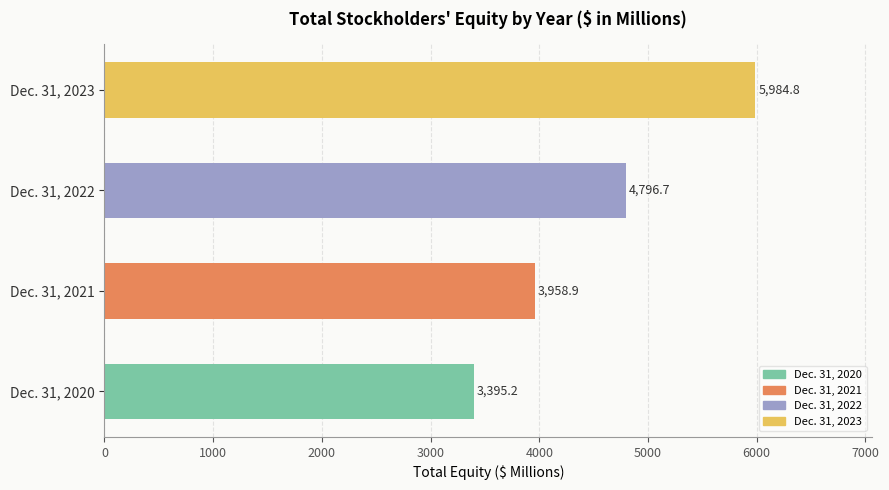

What is the average value?

4533.9